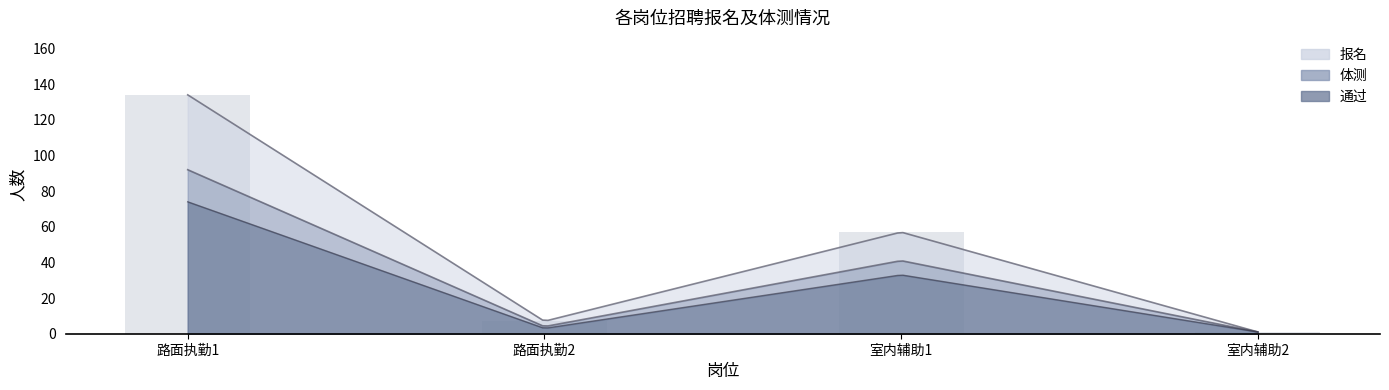

What position from the right is 路面执勤2?

3